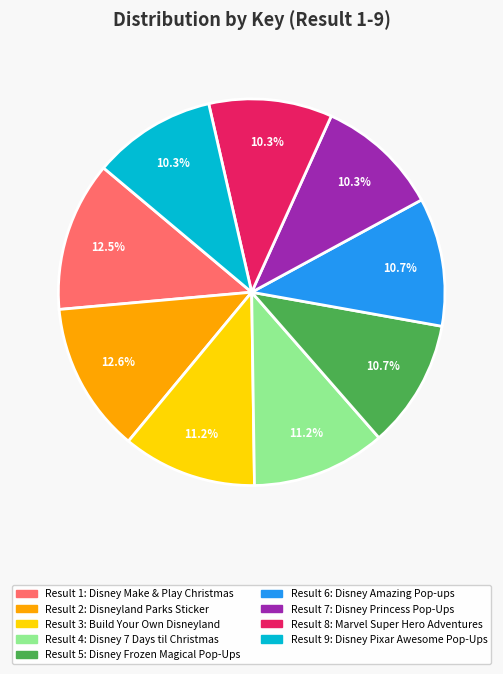

Is there any slice that represents more than half of the pie?

No